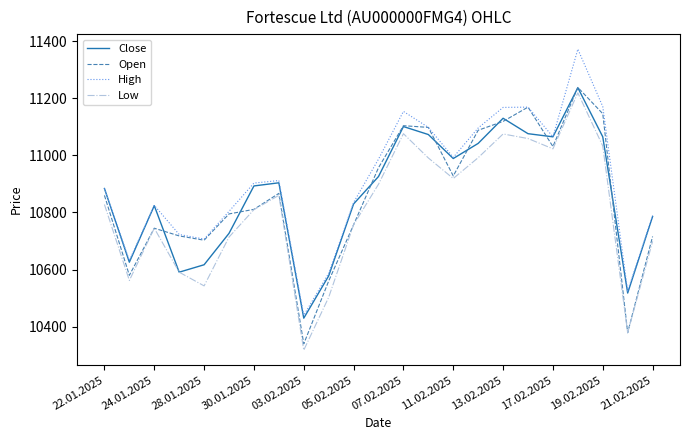

Which series has the widest spread of values?

High